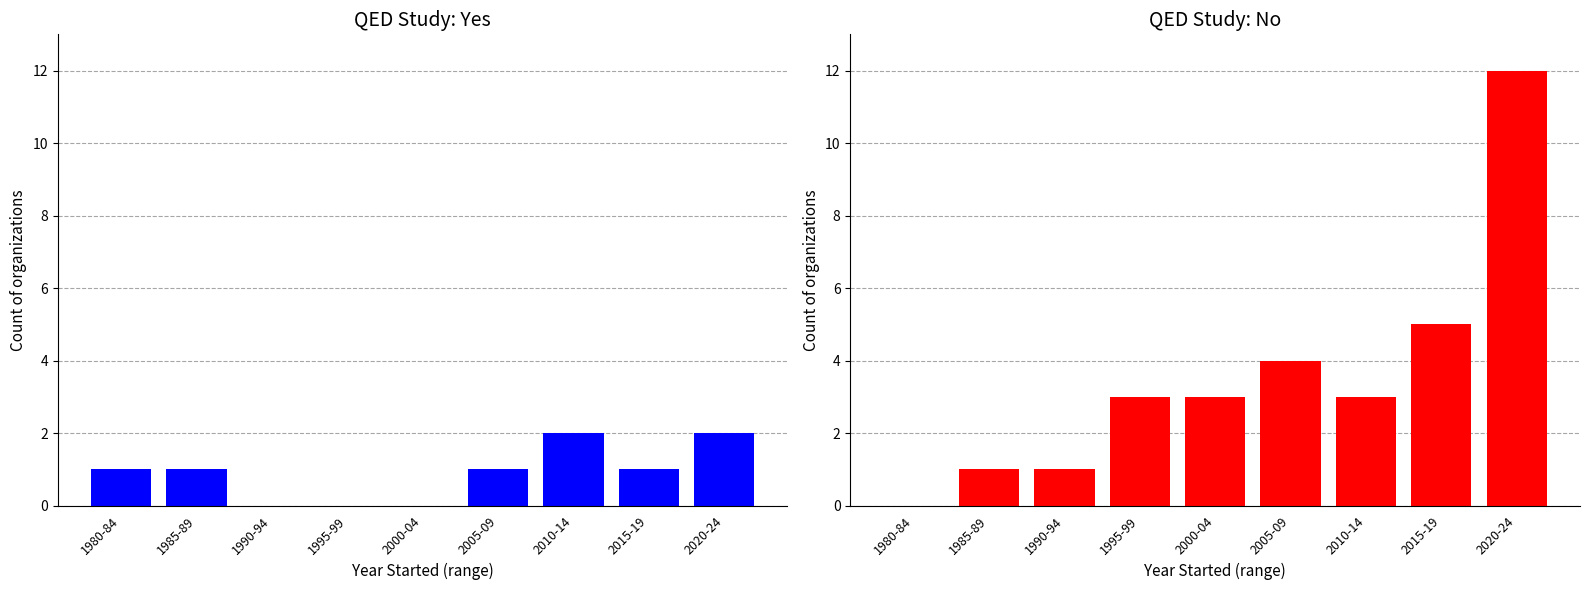

Which category has the lowest value across all series?

1990-94